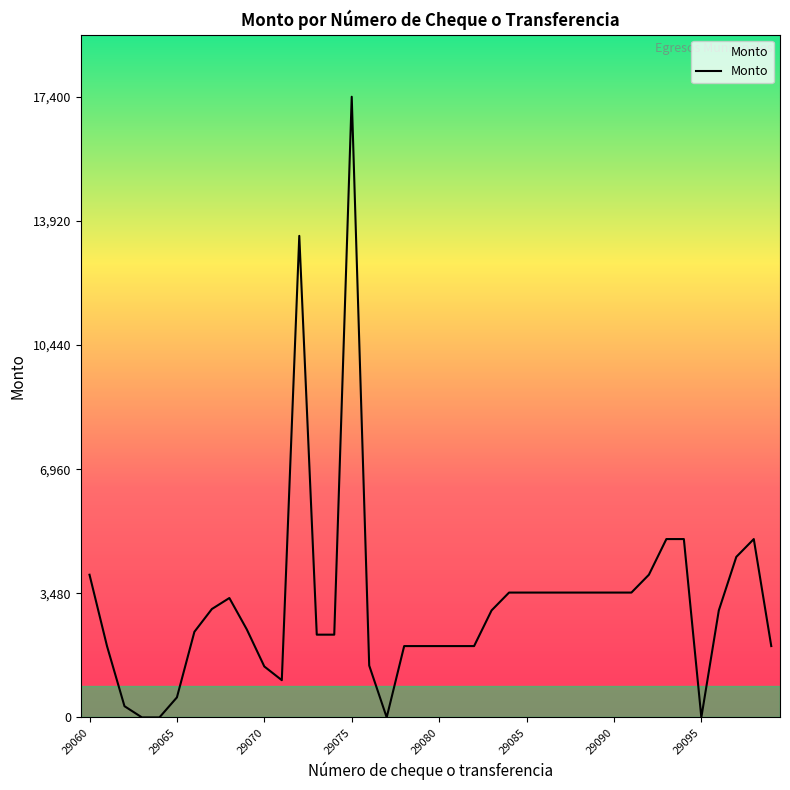

What is the greatest value displayed?

17400.0